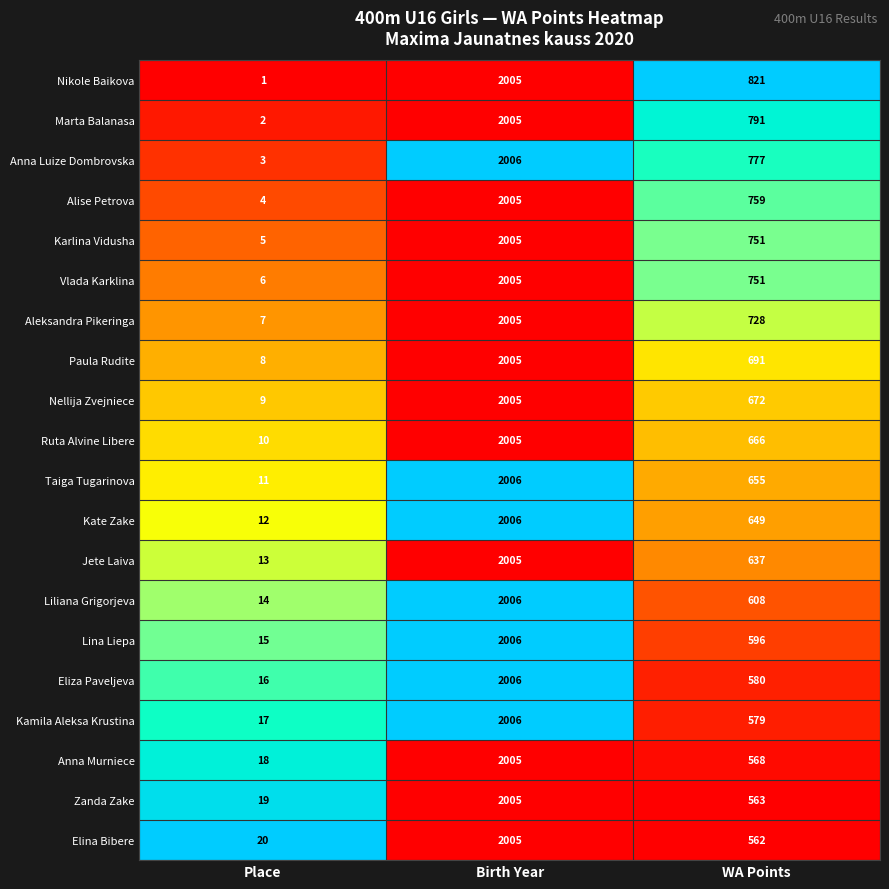

What is the spread (max minus min) of values at Birth Year?

1